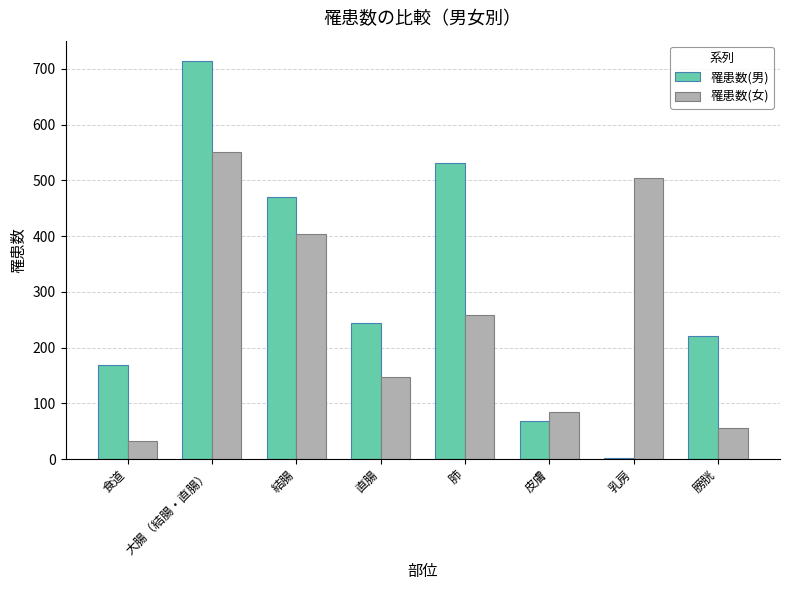

What is the maximum value shown in the chart?

715